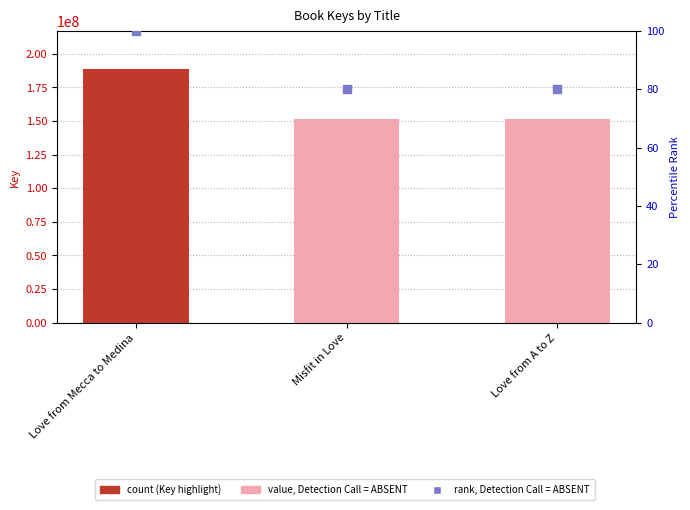

Which series contains the lowest Y value?

rank, Detection Call = ABSENT